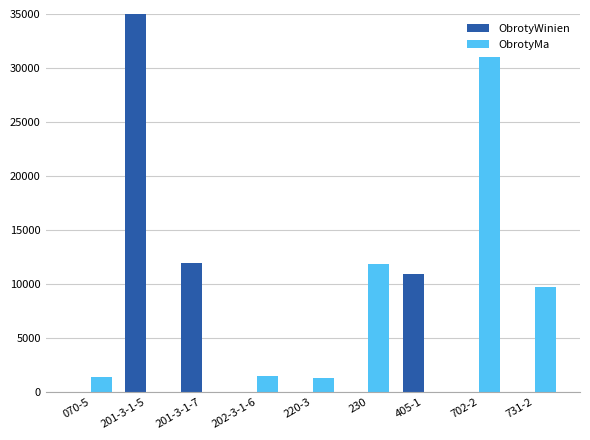

How many data points does each series have?

9